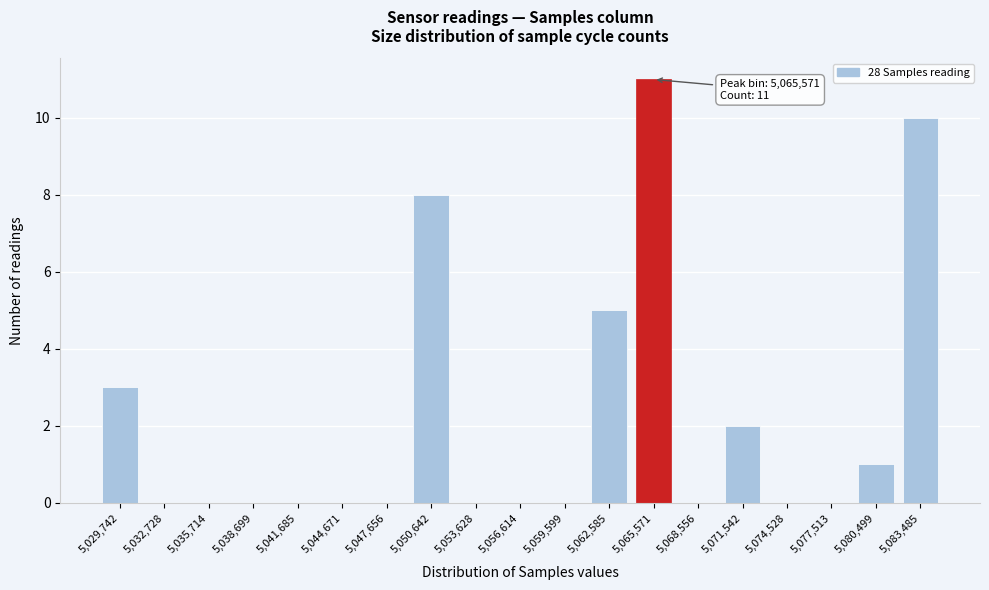

Reading left to right, transcribe all the data shown in this chart.

5,029,742=3	5,032,728=0	5,035,714=0	5,038,699=0	5,041,685=0	5,044,671=0	5,047,656=0	5,050,642=8	5,053,628=0	5,056,614=0	5,059,599=0	5,062,585=5	5,065,571=11	5,068,556=0	5,071,542=2	5,074,528=0	5,077,513=0	5,080,499=1	5,083,485=10